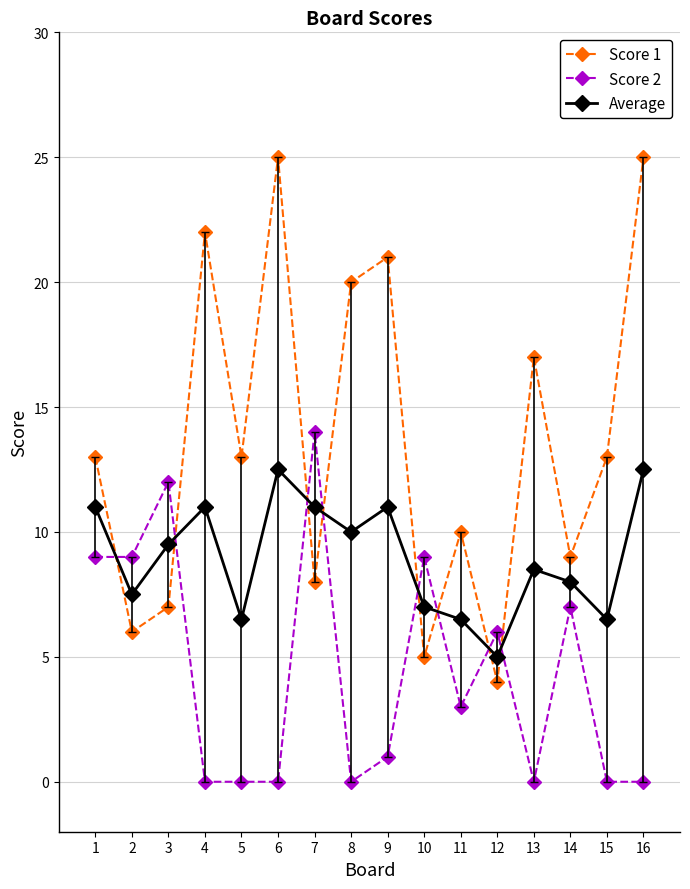

What is the minimum value for Score 1?

4.0